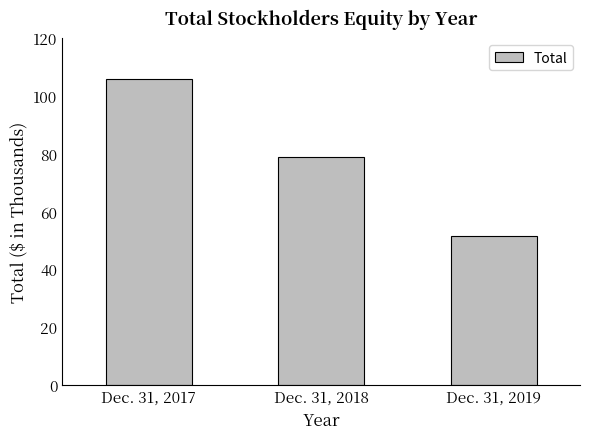

Does the chart contain any negative values?

No